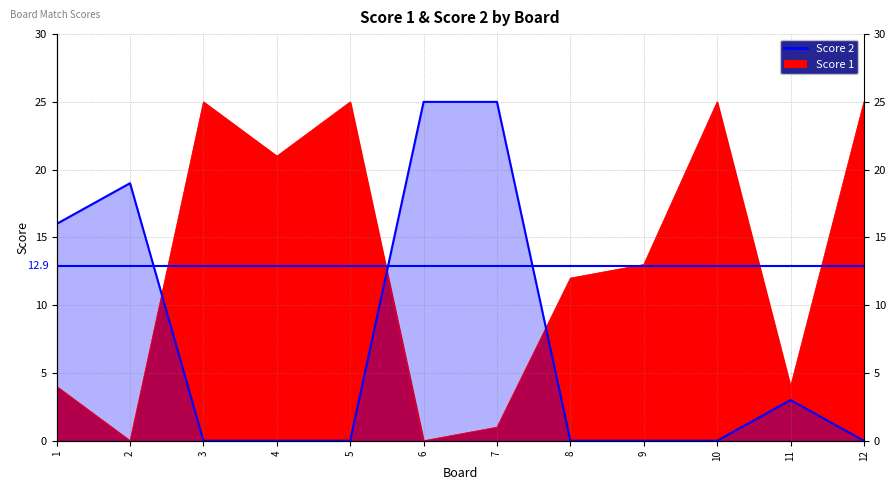

At which category is the sum across all series the highest?

7